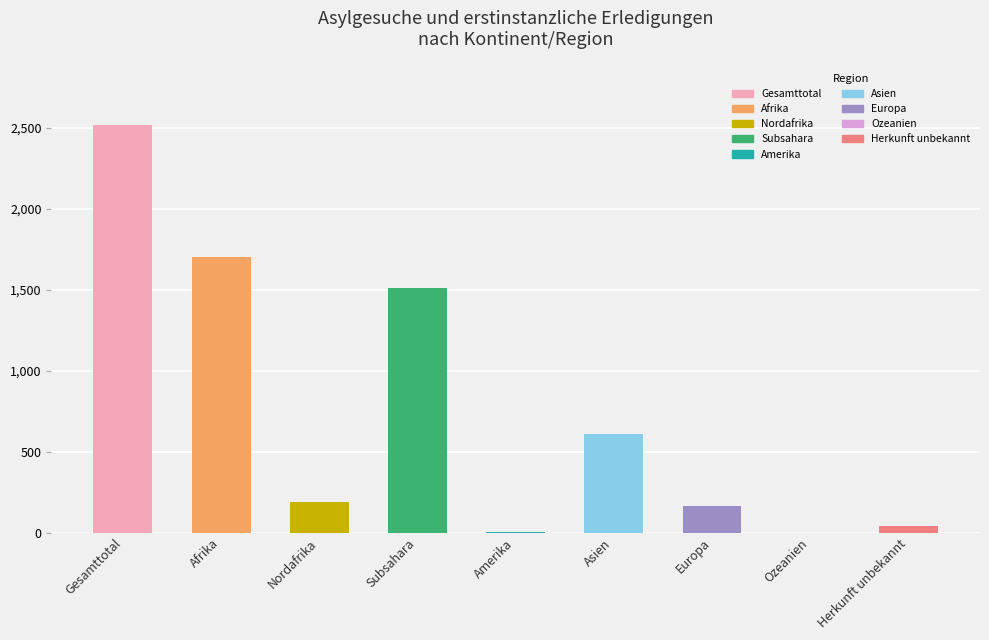

What is the sum of all values?

6729